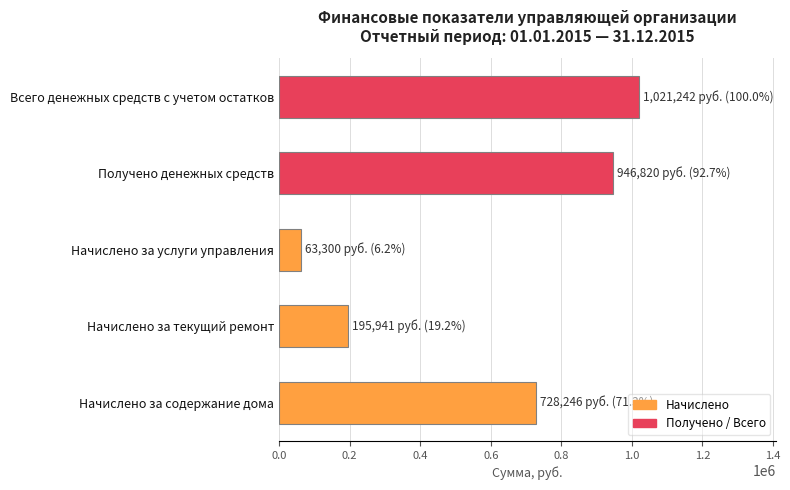

What is the minimum value shown in the chart?

63300.4